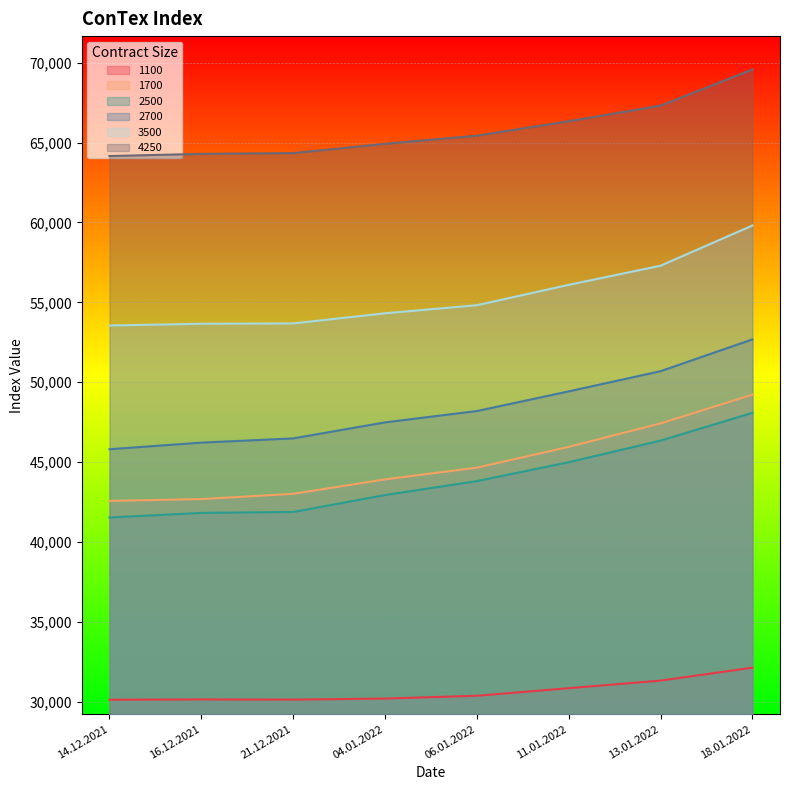

Which category has the lowest value in the 2700 series?

14.12.2021